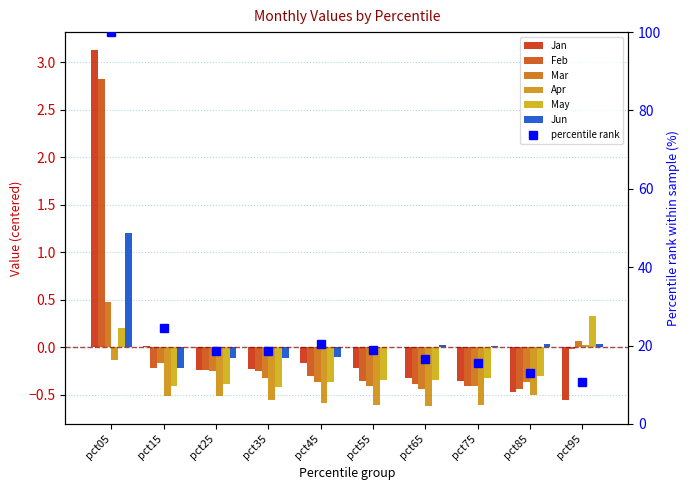

Where is Jun nearest to the value 0?

pct55